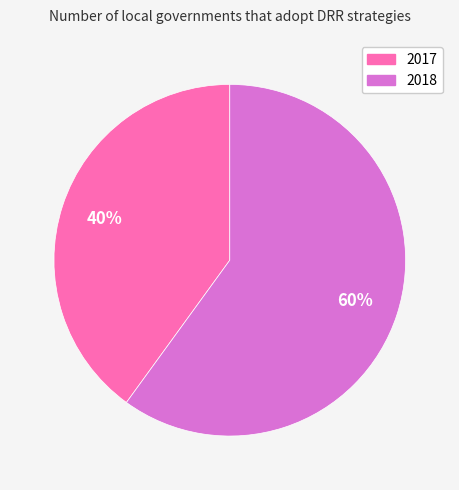

What is the majority slice?

2018